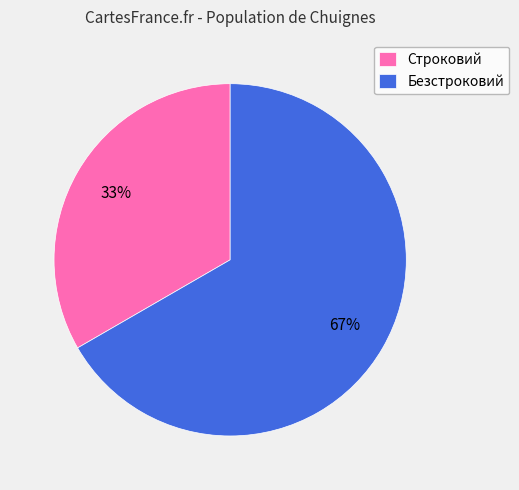

Rank the categories by value from lowest to highest.

Строковий, Безстроковий